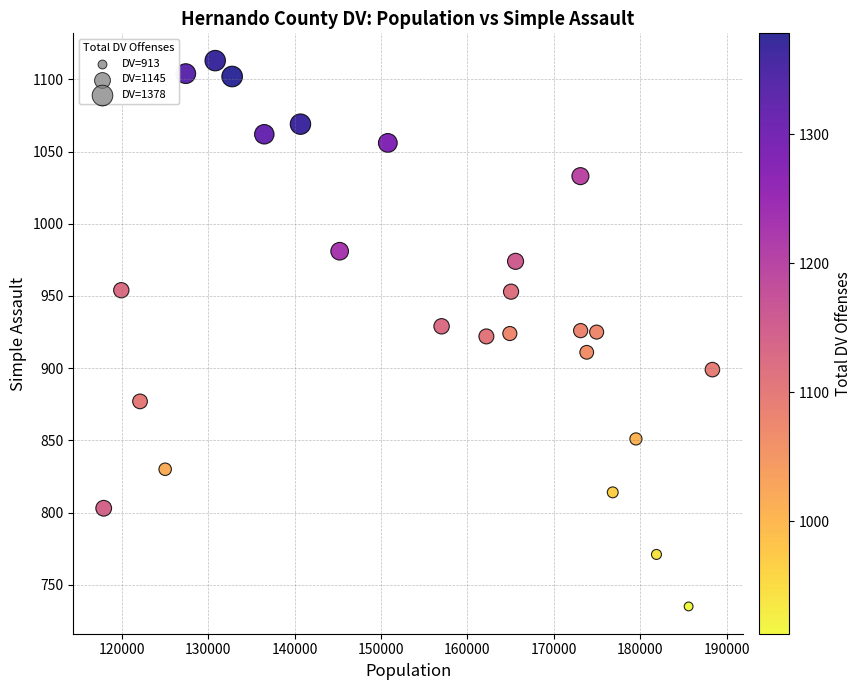

What is the range of Y values (max minus min)?

378